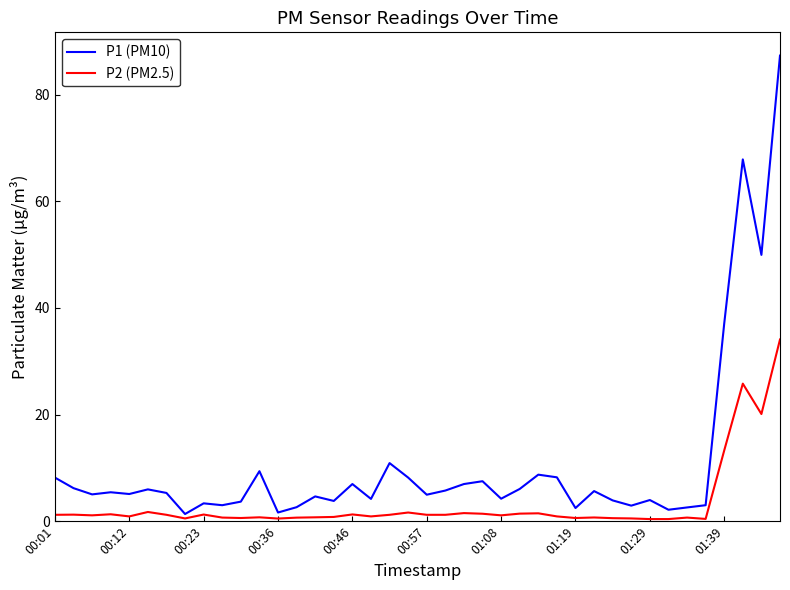

Which series has the widest spread of values?

P1 (PM10)